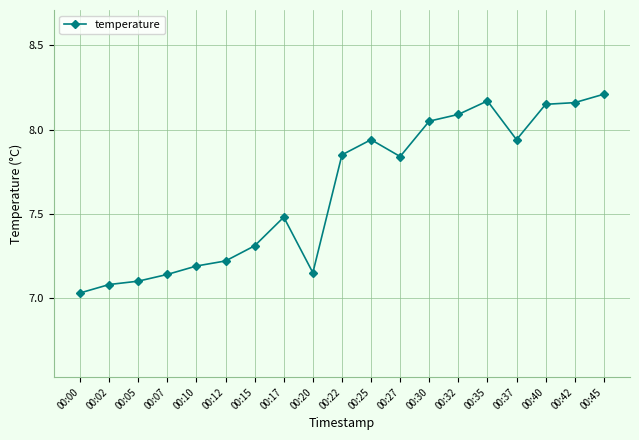

What is the value of the 8th point from the left?

7.5